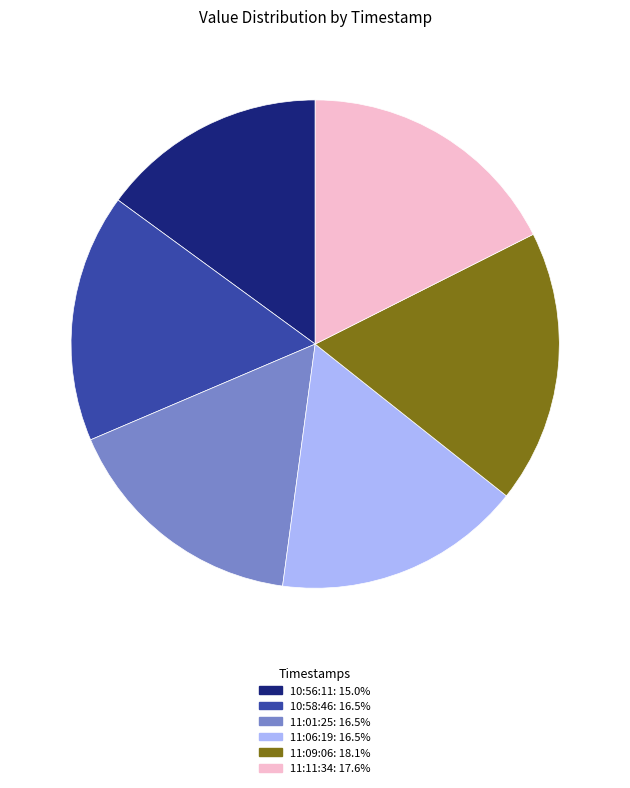

Is there any slice that represents more than half of the pie?

No